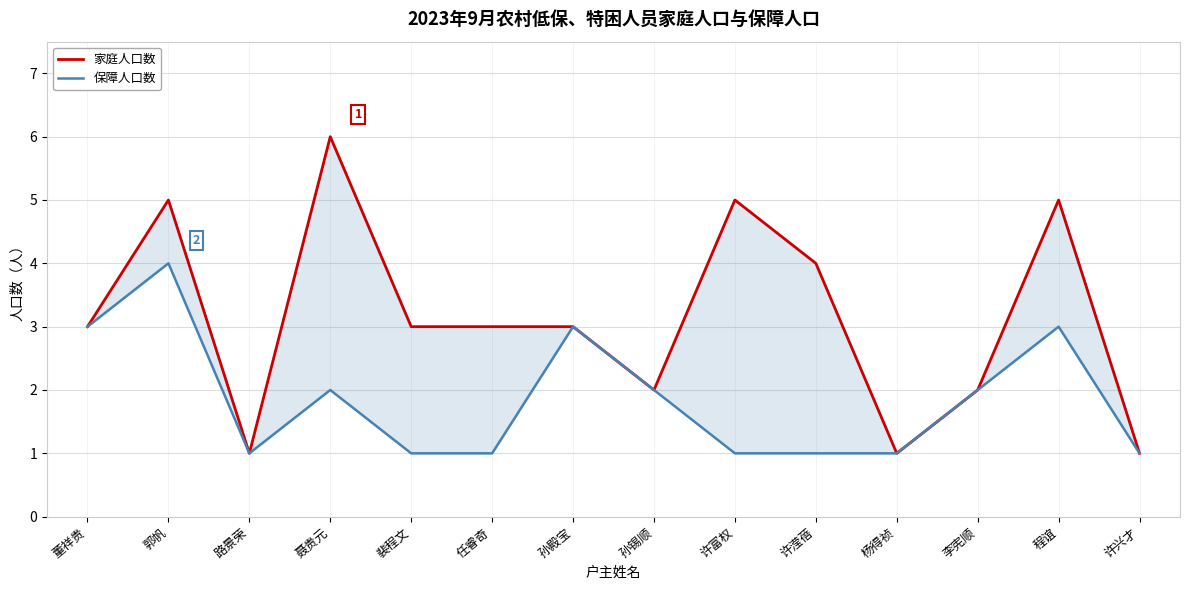

Reading right to left, what are all the values shown in this chart?

家庭人口数: 许兴才=1	程谊=5	李宪顺=2	杨得祯=1	许滢蓓=4	许富权=5	孙锡顺=2	孙殿宝=3	任睿奇=3	裴程文=3	聂贵元=6	路景荣=1	郭帆=5	董祥贵=3
保障人口数: 许兴才=1	程谊=3	李宪顺=2	杨得祯=1	许滢蓓=1	许富权=1	孙锡顺=2	孙殿宝=3	任睿奇=1	裴程文=1	聂贵元=2	路景荣=1	郭帆=4	董祥贵=3